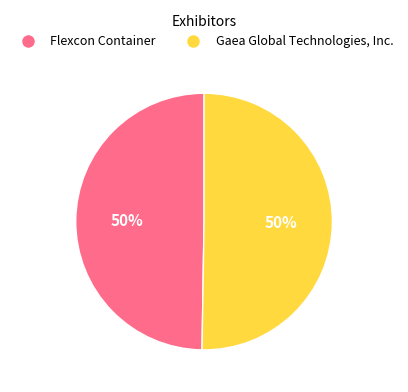

To the nearest percent, what is the combined percentage of Flexcon Container and Gaea Global Technologies, Inc.?

100%